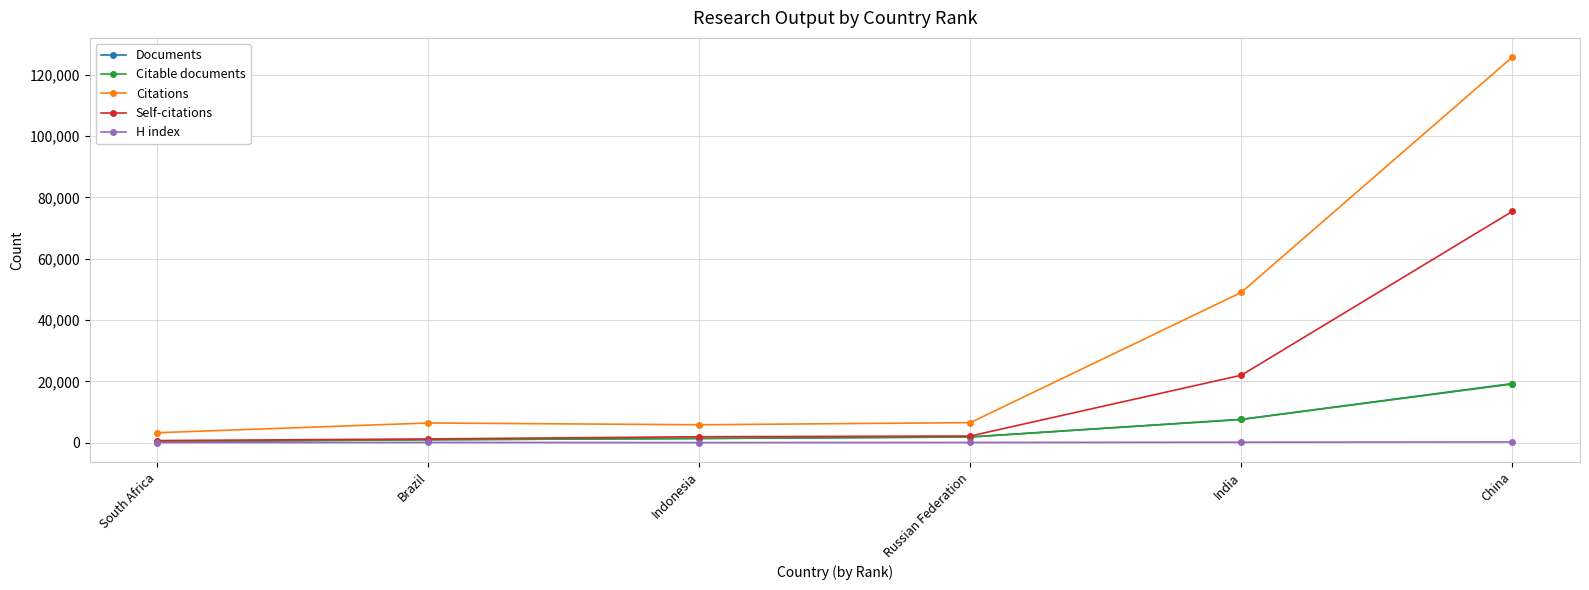

What is the label of the 4th point from the right?

Indonesia